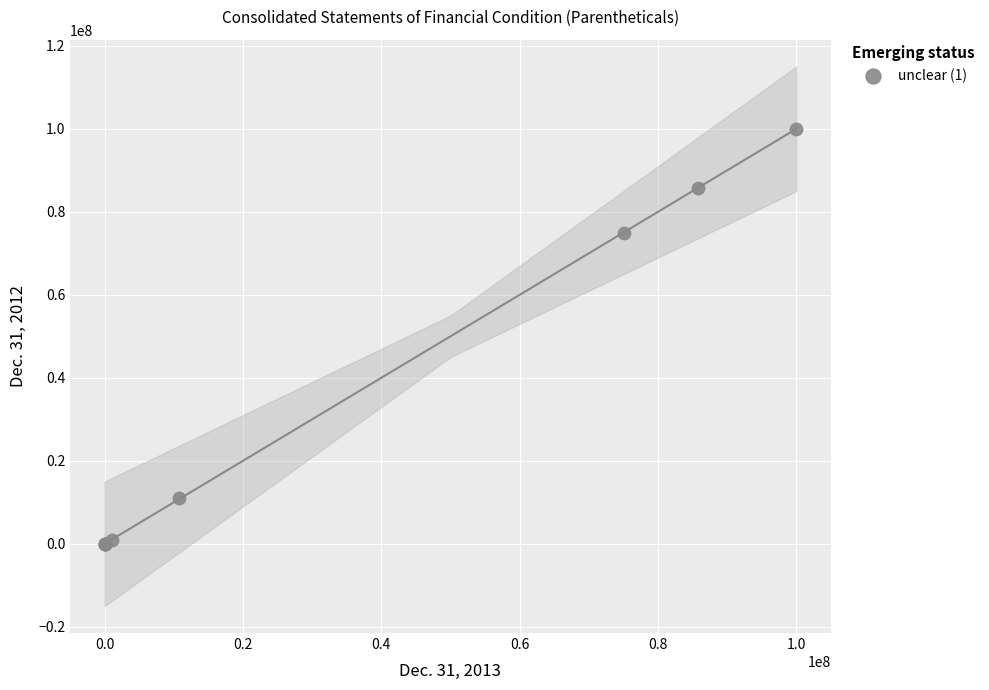

What Y value in the scatter plot is closest to 50000000?

74840228.0